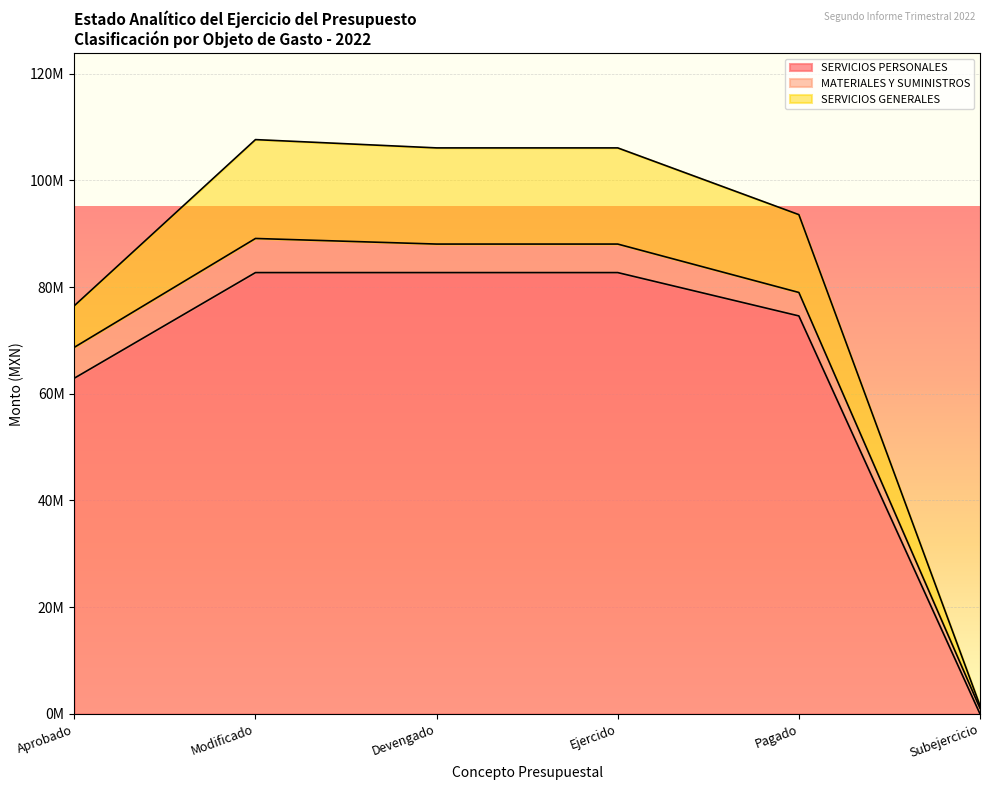

Reading left to right, what are all the values shown in this chart?

SERVICIOS PERSONALES: Aprobado=62922199.8	Modificado=82711121.3	Devengado=82711121.3	Ejercido=82711121.3	Pagado=74588351.4	Subejercicio=0.0
MATERIALES Y SUMINISTROS: Aprobado=5787878.0	Modificado=6394713.1	Devengado=5346308.2	Ejercido=5346308.2	Pagado=4397678.1	Subejercicio=1048404.9
SERVICIOS GENERALES: Aprobado=7798491.2	Modificado=18528883.0	Devengado=18022754.7	Ejercido=18022754.7	Pagado=14584843.6	Subejercicio=506128.3